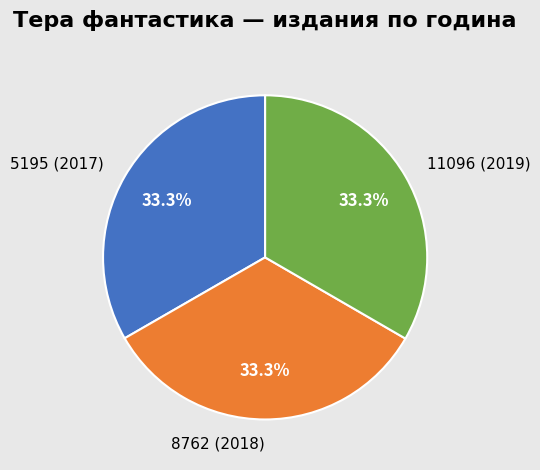

To the nearest percent, what portion does 11096 (2019) represent?

33%